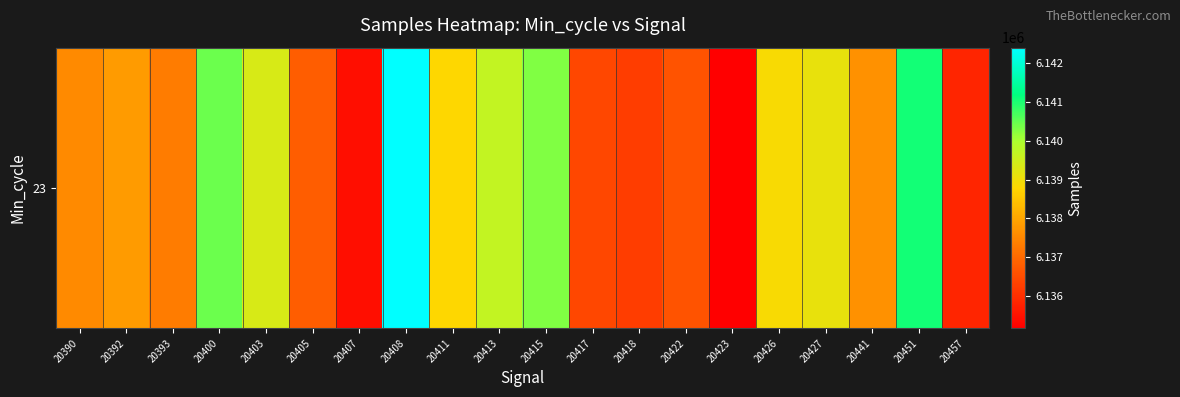

What is the smallest value displayed?

6135171